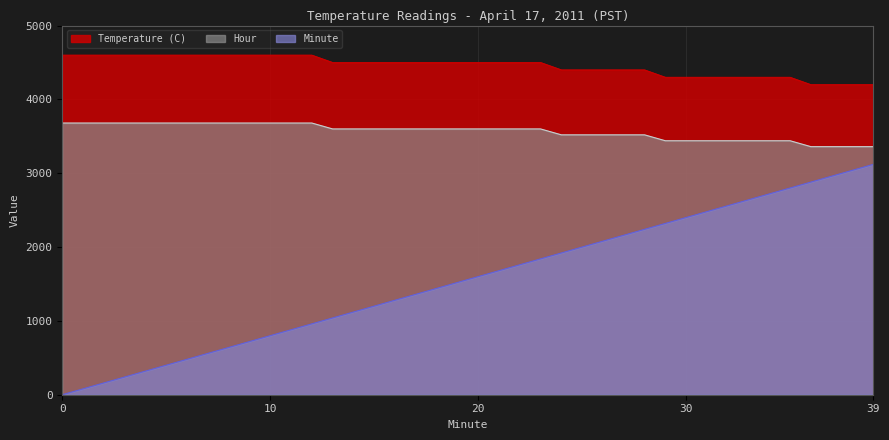

List the series in order of their overall mean, highest first.

Temperature (C), Hour, Minute